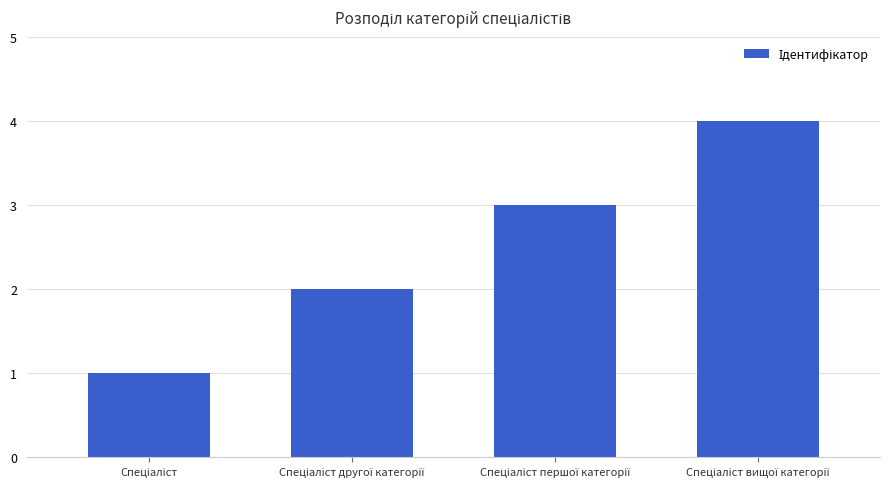

Reading right to left, list all the values displayed in this chart.

4	3	2	1